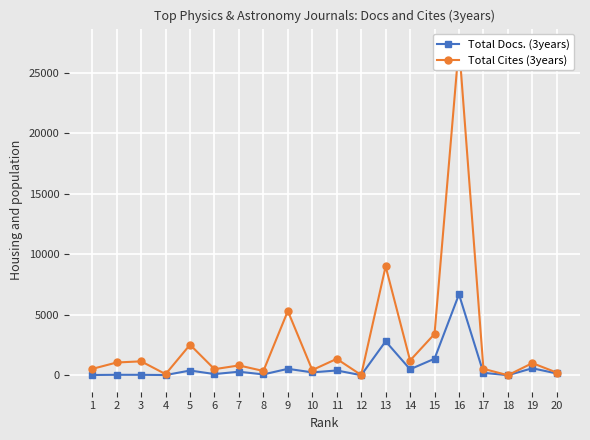

How many values in the Total Cites (3years) series exceed 1000?

9